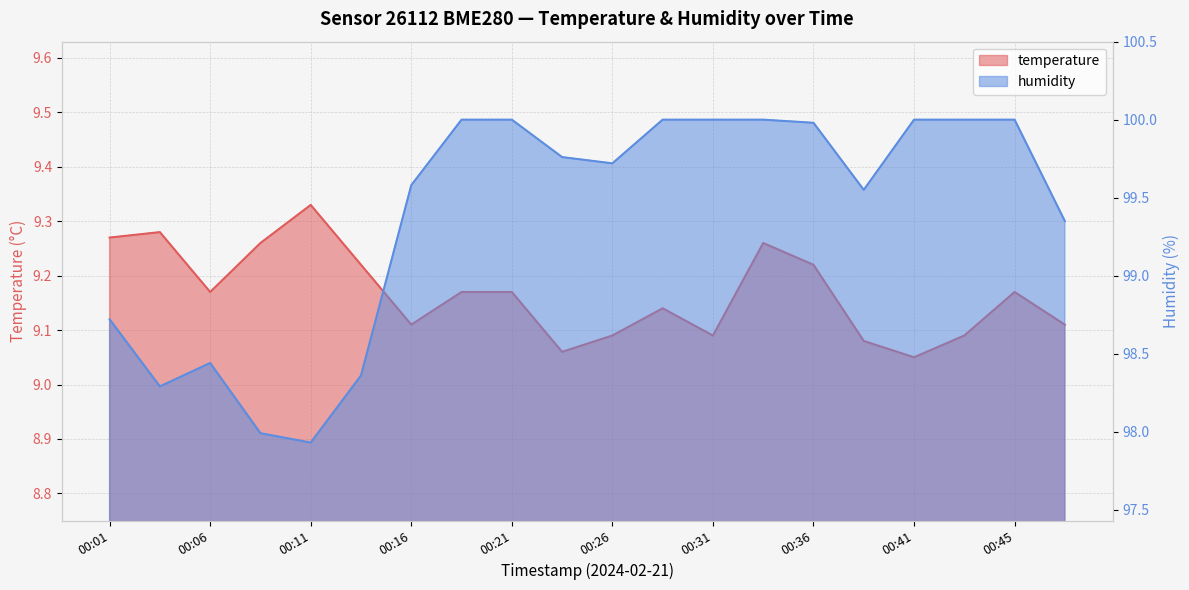

The temperature series shows 9.3 at 00:04. True or false?

True